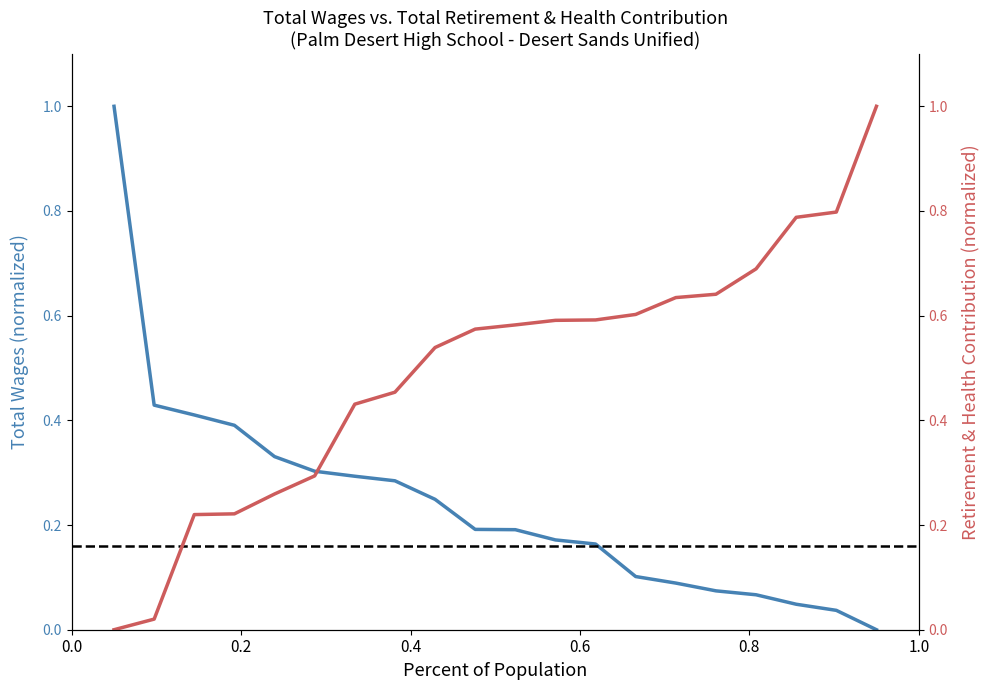

How many lines are shown in the chart?

2